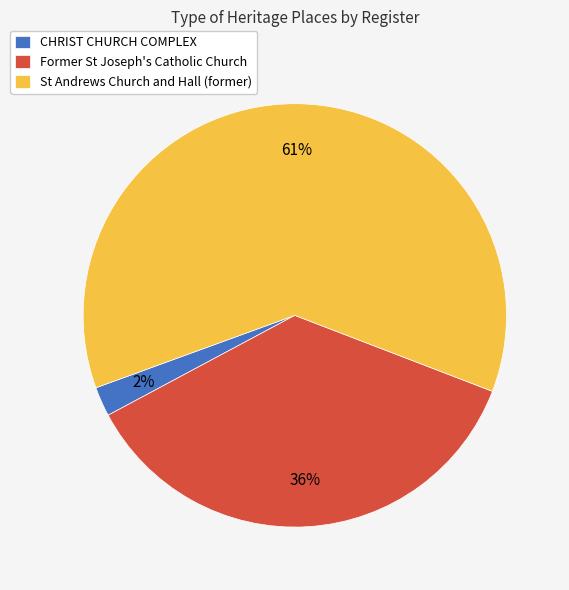

Combined, do CHRIST CHURCH COMPLEX and St Andrews Church and Hall (former) account for over 50%?

Yes